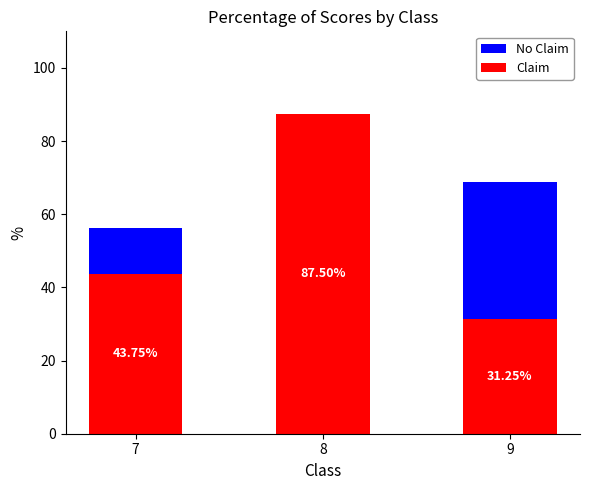

At how many categories does at least one series exceed 77?

1